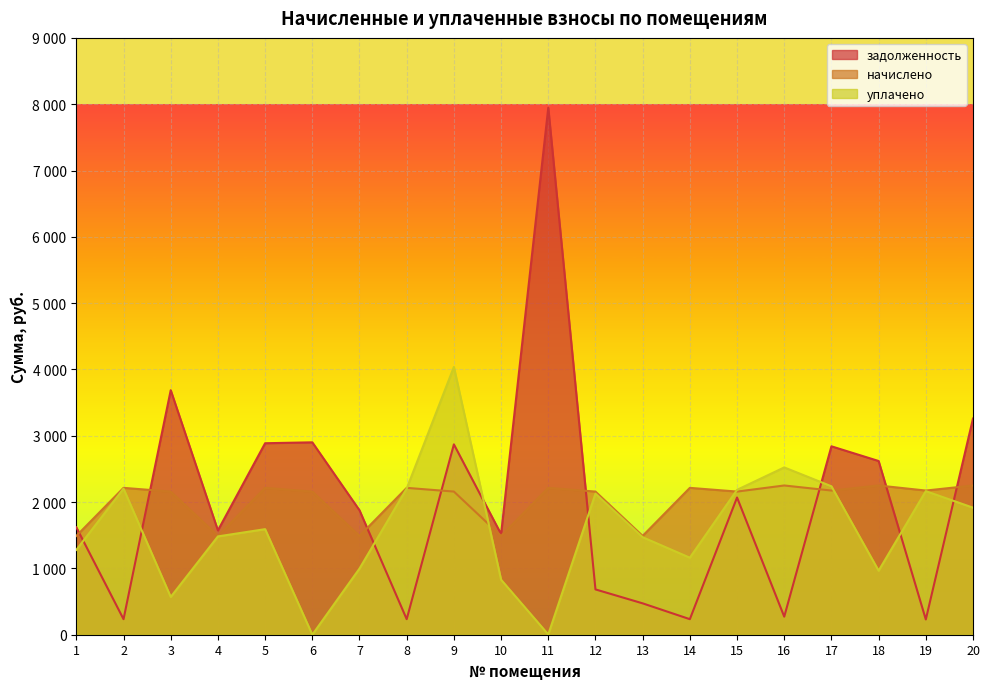

Which series has the widest spread of values?

задолженность